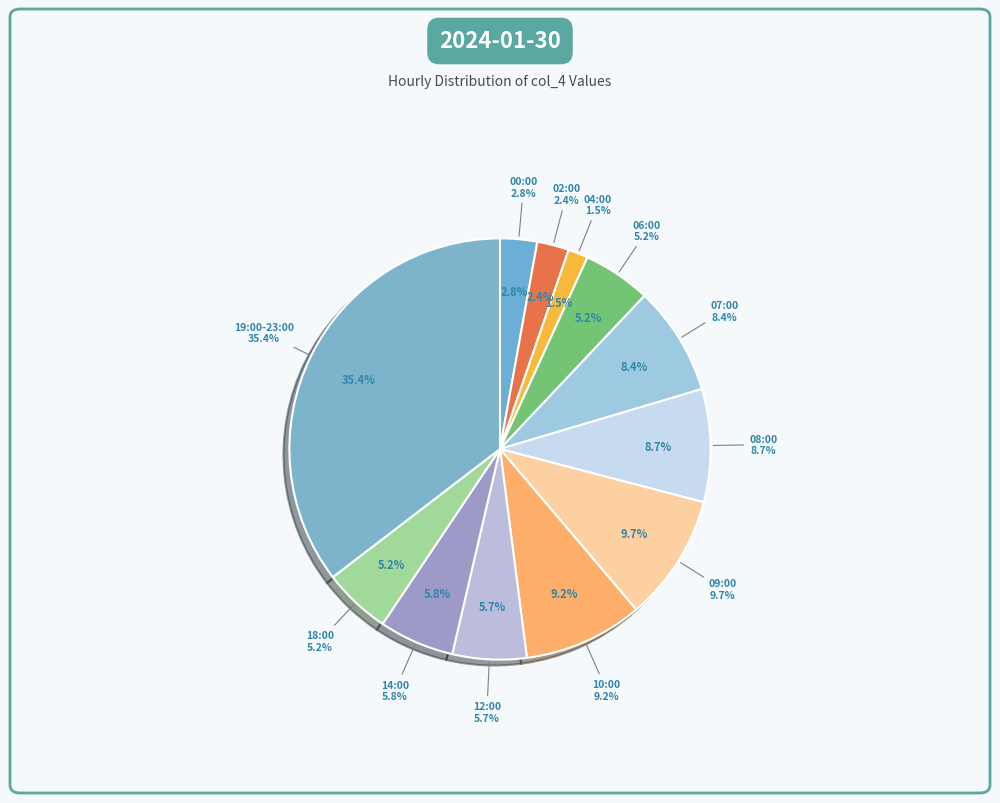

Does 10:00 account for over 50% of the chart?

No